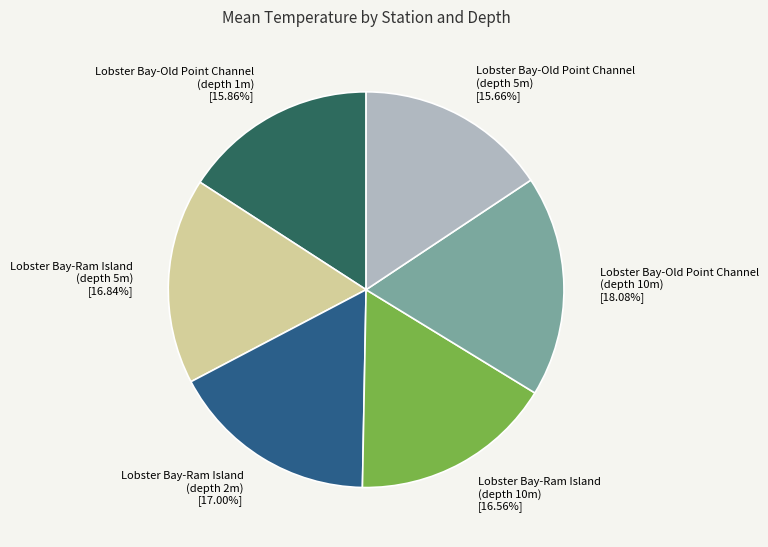

Combined, do Lobster Bay-Ram Island (depth 10m) and Lobster Bay-Old Point Channel (depth 5m) account for over 50%?

No